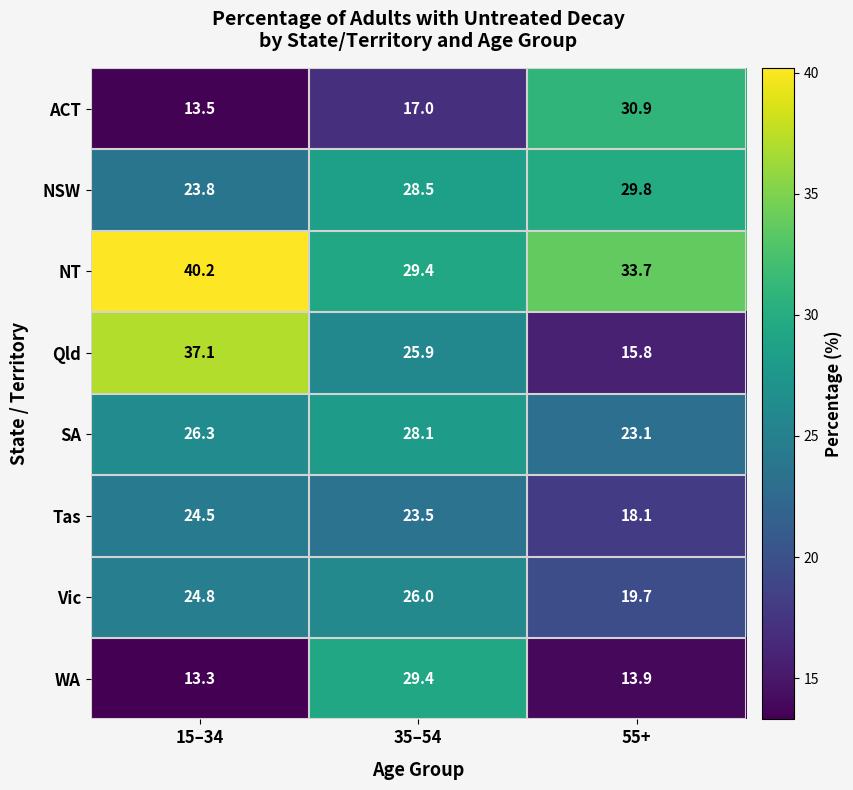

What is the spread (max minus min) of values at 55+?

19.8